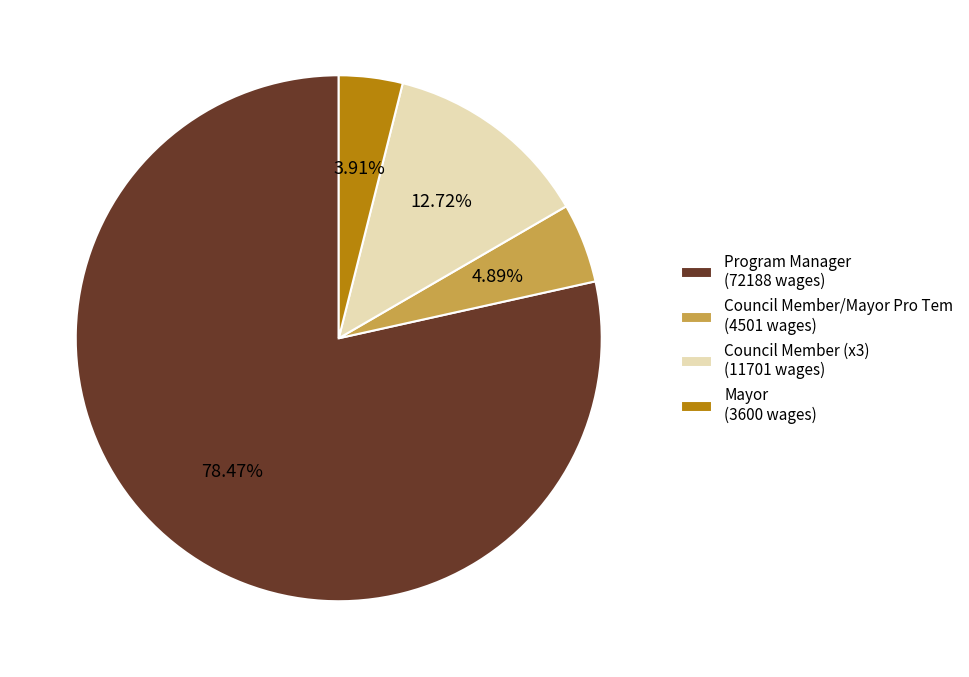

How many slices are in this pie chart?

4